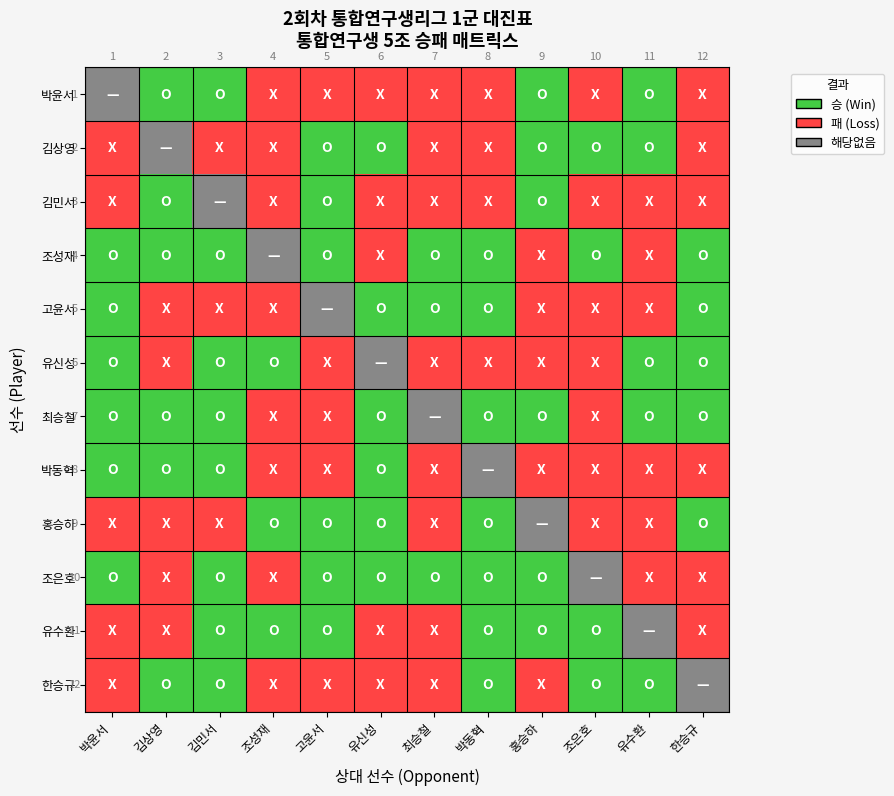

How many distinct data groups are displayed?

12